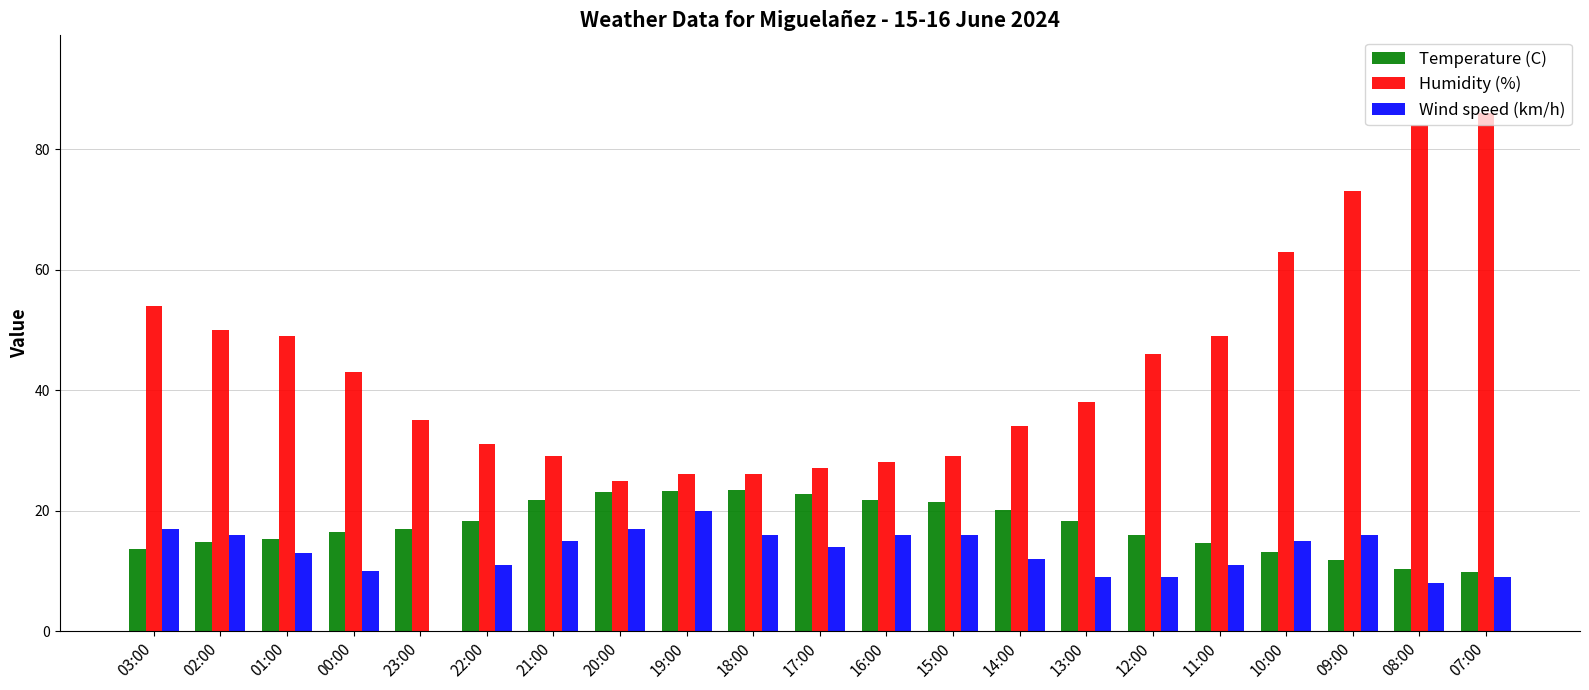

Is it true that Temperature (C) equals 13.7 at 07:00?

False